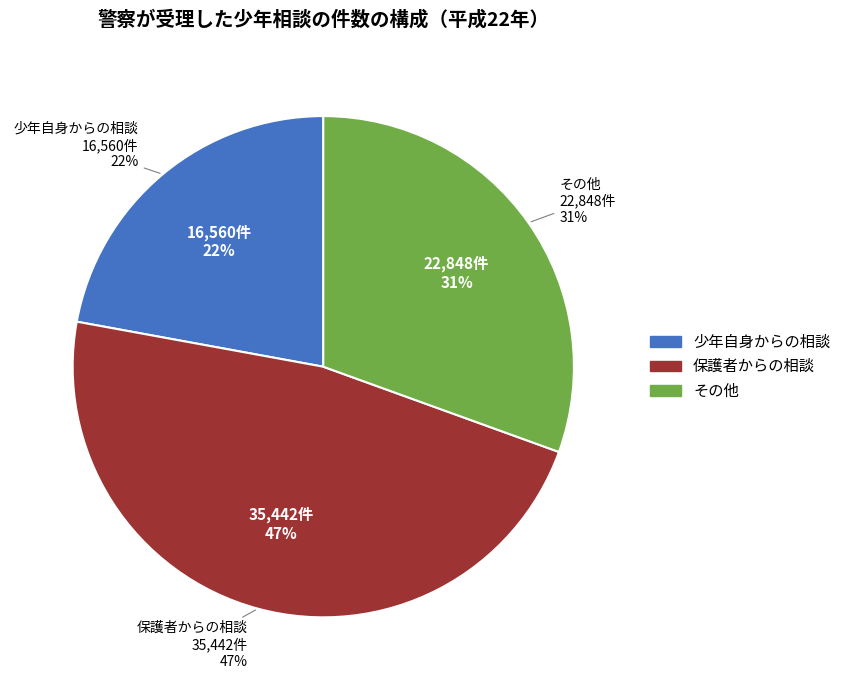

To the nearest percent, what is the difference between the 保護者からの相談 and 少年自身からの相談 slice percentages?

25%